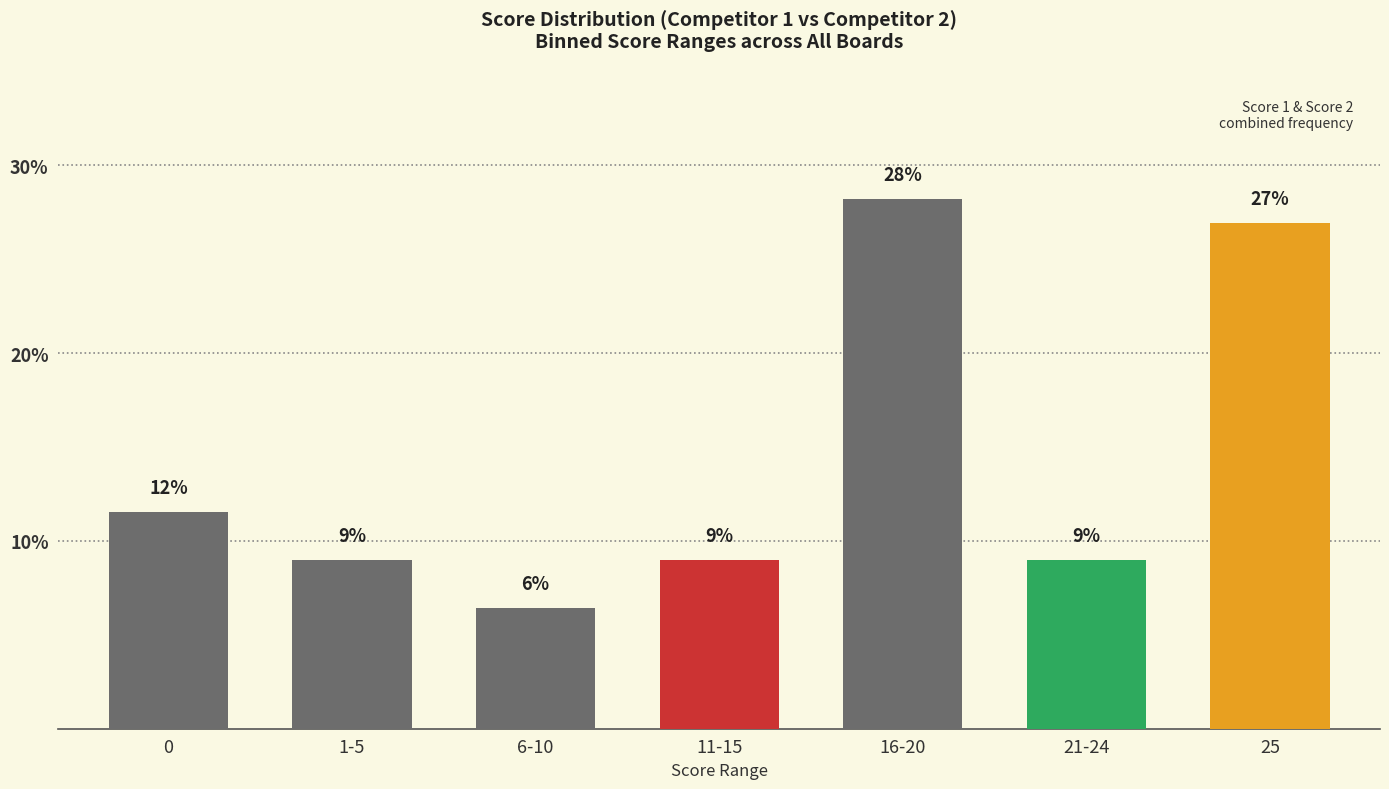

What is the label of the 3rd bar from the right?

16-20